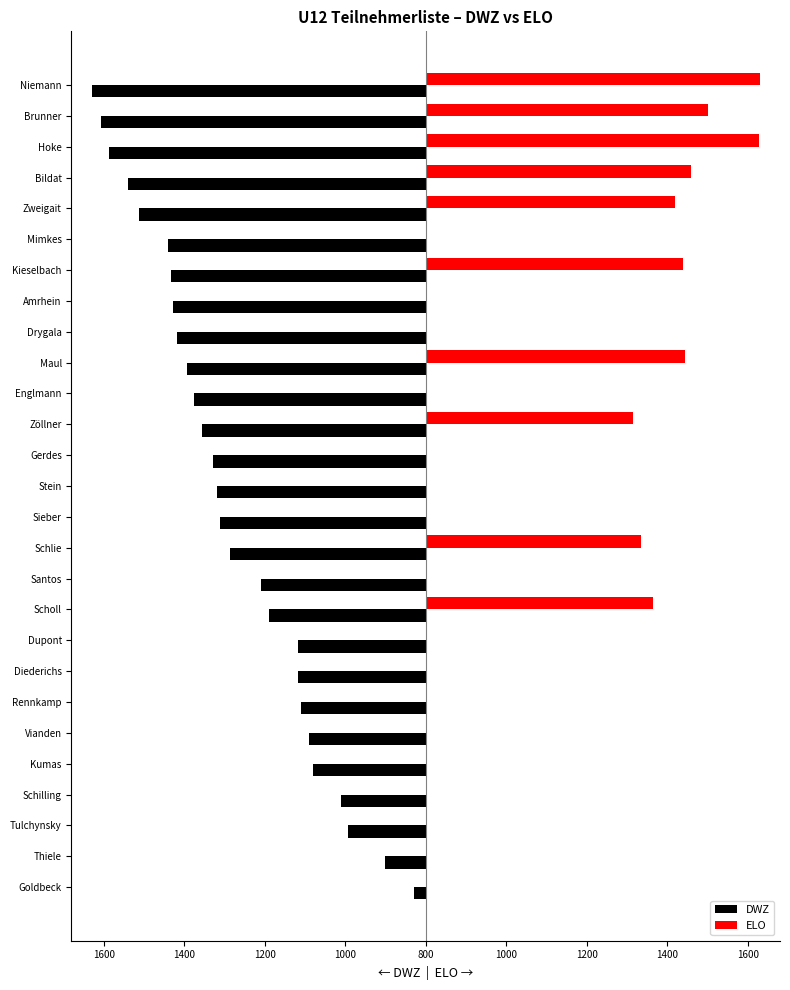

What are all the series names shown in the legend?

DWZ, ELO